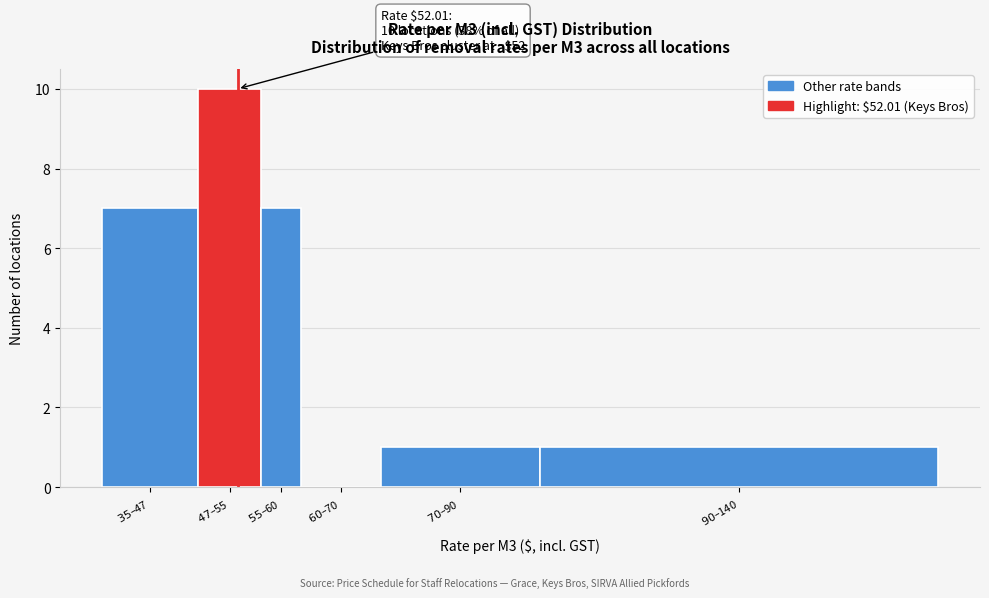

What is the maximum value shown in the chart?

10